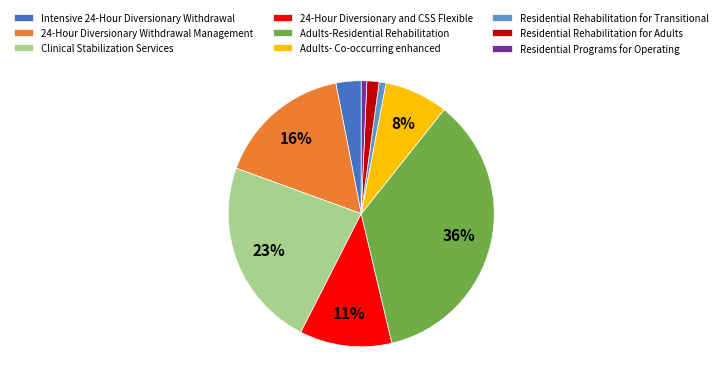

Which has a higher value, Residential Rehabilitation for Transitional or Intensive 24-Hour Diversionary Withdrawal?

Intensive 24-Hour Diversionary Withdrawal